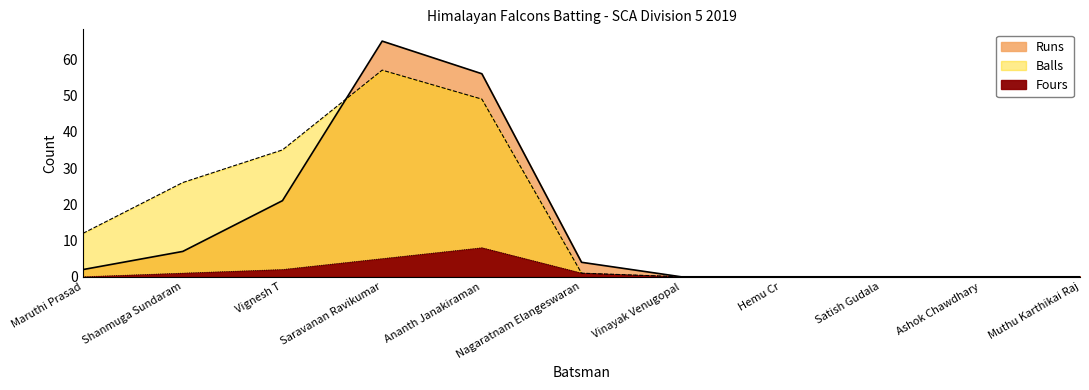

Rank the categories by Runs value from highest to lowest.

Saravanan Ravikumar, Ananth Janakiraman, Vignesh T, Shanmuga Sundaram, Nagaratnam Elangeswaran, Maruthi Prasad, Vinayak Venugopal, Hemu Cr, Satish Gudala, Ashok Chawdhary, Muthu Karthikai Raj